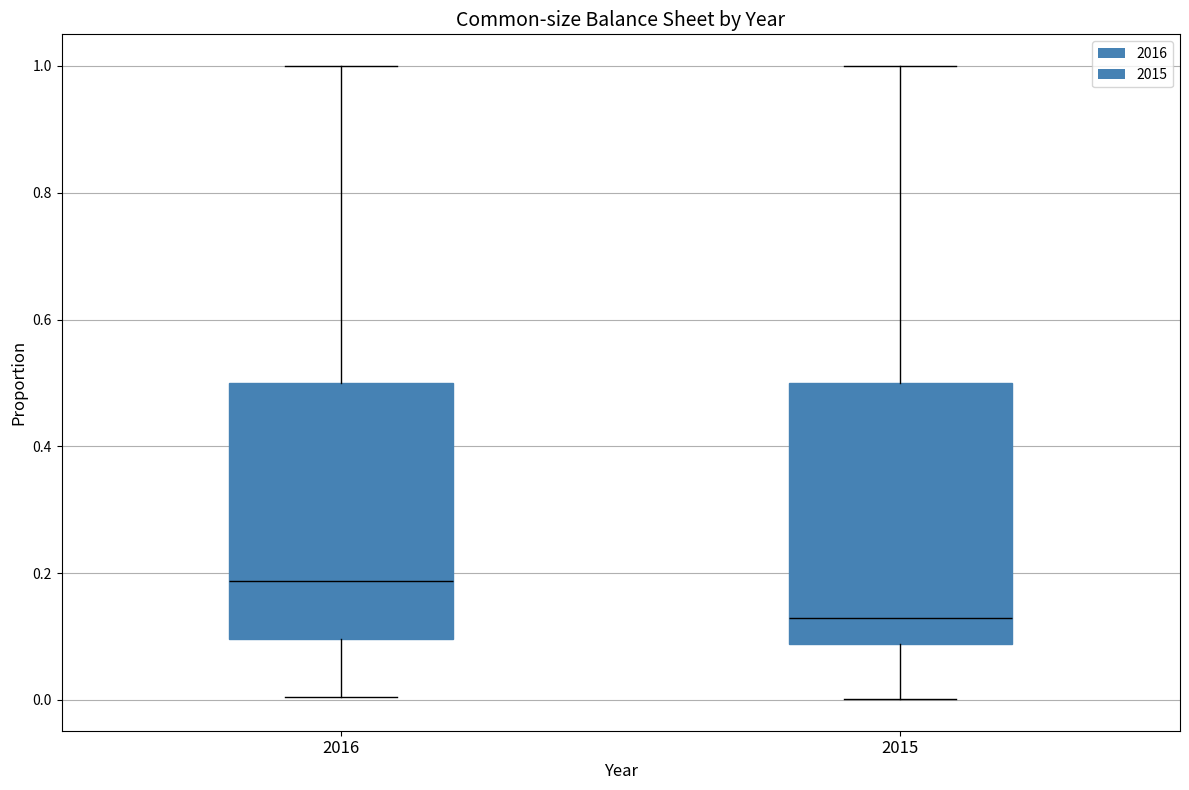

Which box's median line is the lowest?

2015